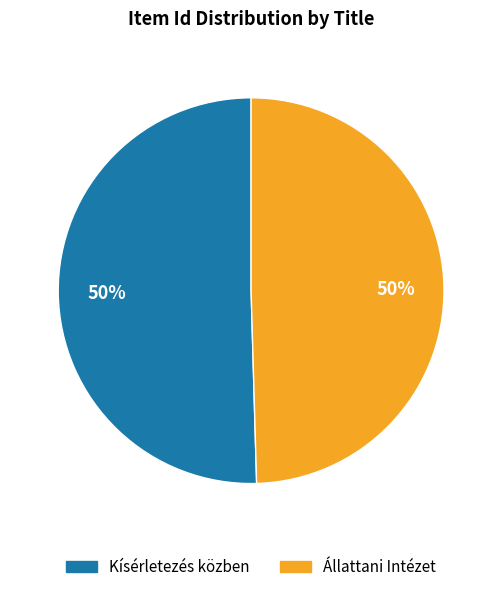

To the nearest percent, what is the combined percentage of Kísérletezés közben and Állattani Intézet?

100%